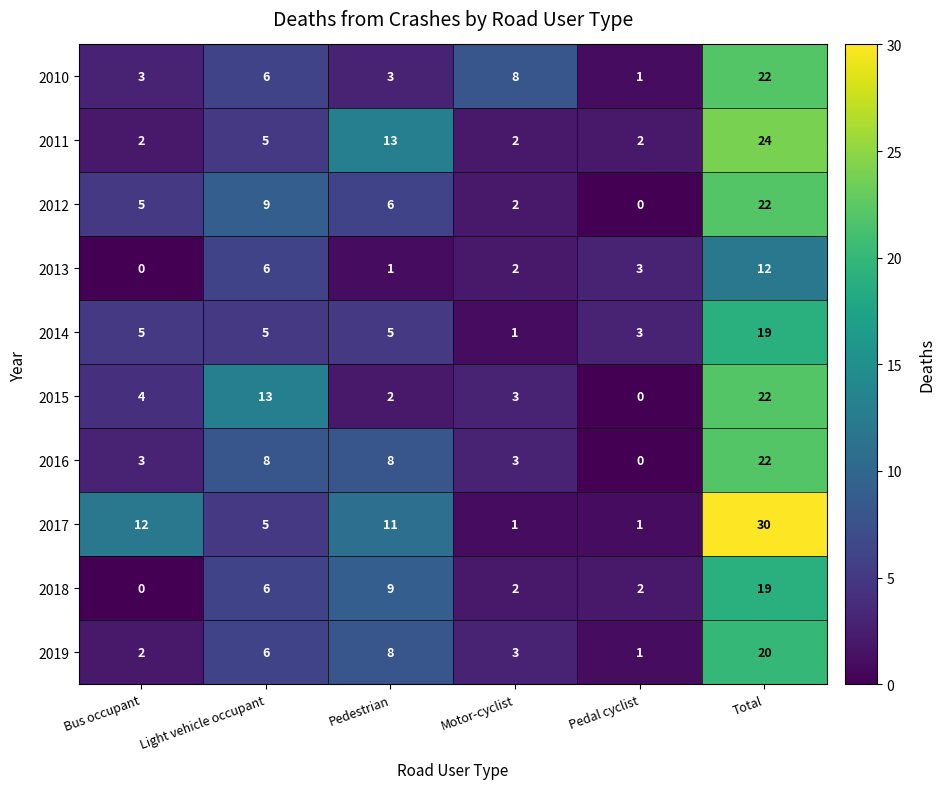

Where is 2011 nearest to the value 13?

Pedestrian